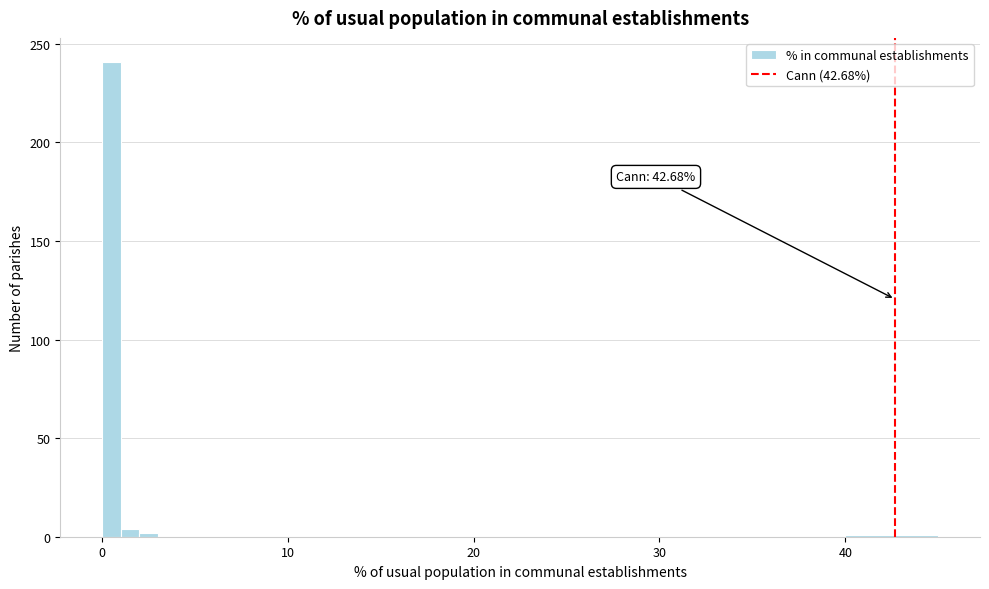

Around what value on the x-axis is the tallest bar? Give the approximate position of its centre, as read against the axis.

1